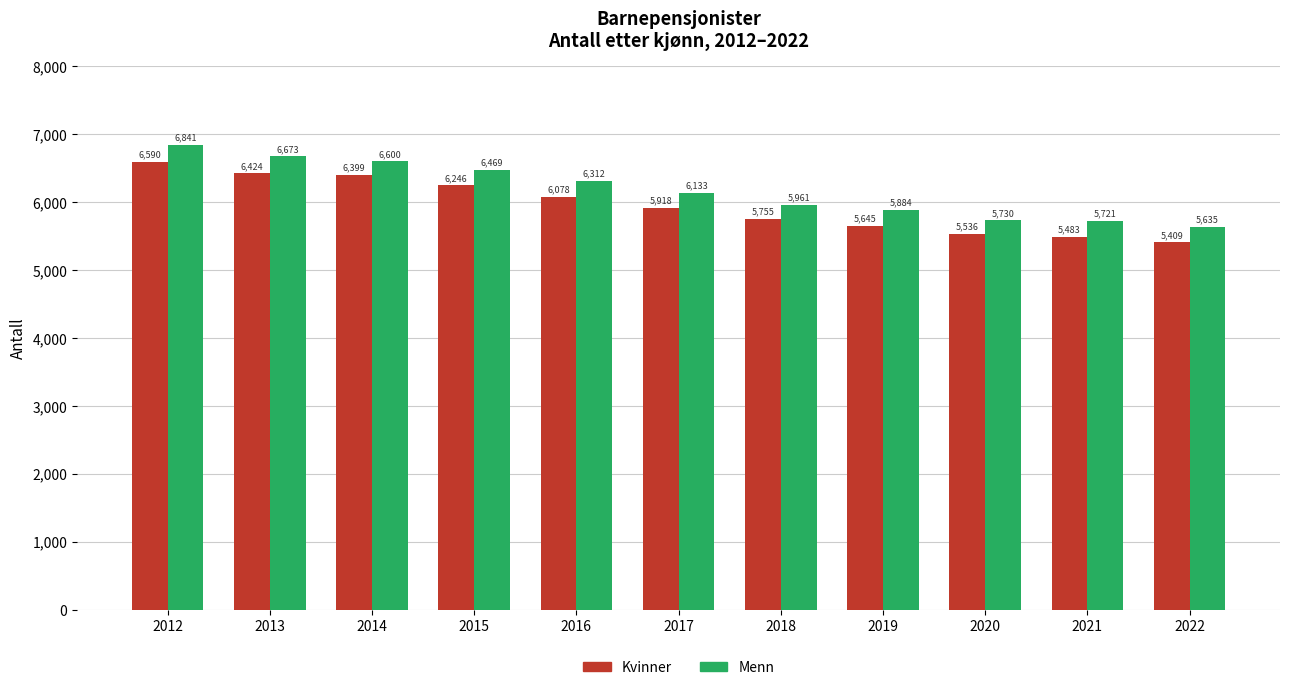

Reading right to left, extract all data points from this chart.

Kvinner: 2022=5409	2021=5483	2020=5536	2019=5645	2018=5755	2017=5918	2016=6078	2015=6246	2014=6399	2013=6424	2012=6590
Menn: 2022=5635	2021=5721	2020=5730	2019=5884	2018=5961	2017=6133	2016=6312	2015=6469	2014=6600	2013=6673	2012=6841